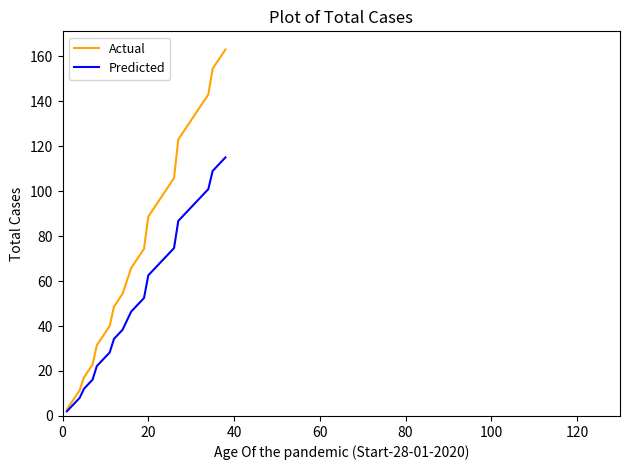

Which series has the largest total across all categories?

Actual